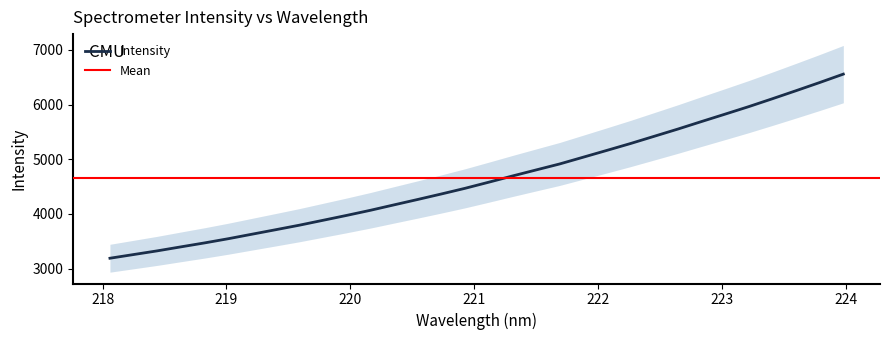

The value at 218.442 is 1297.0. True or false?

False